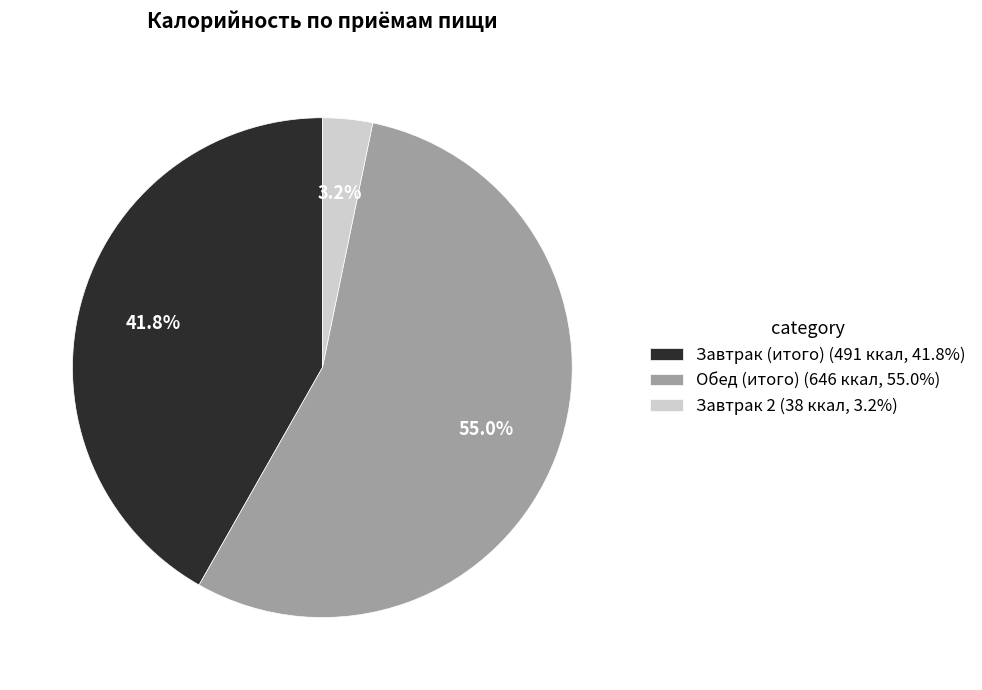

Combined, do Завтрак (итого) and Завтрак 2 account for over 50%?

No